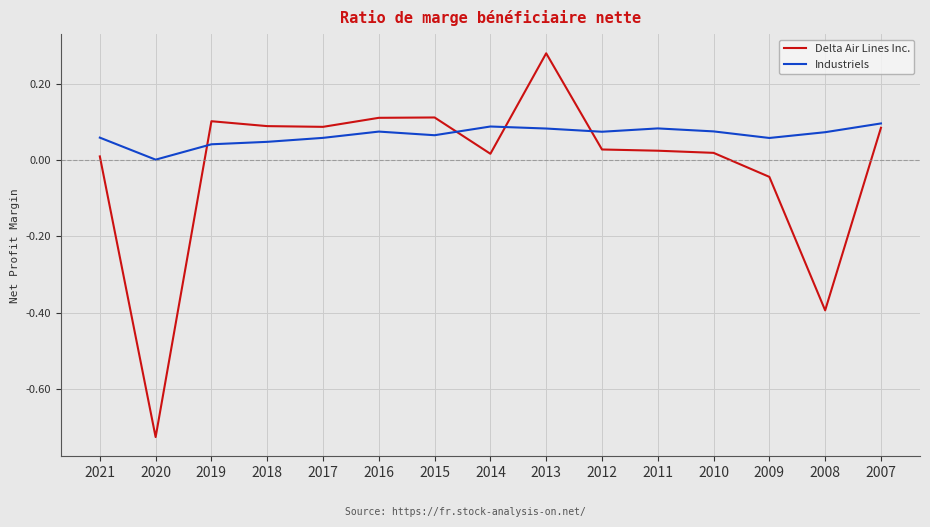

Rank the series at 2017 from lowest to highest value.

Industriels, Delta Air Lines Inc.